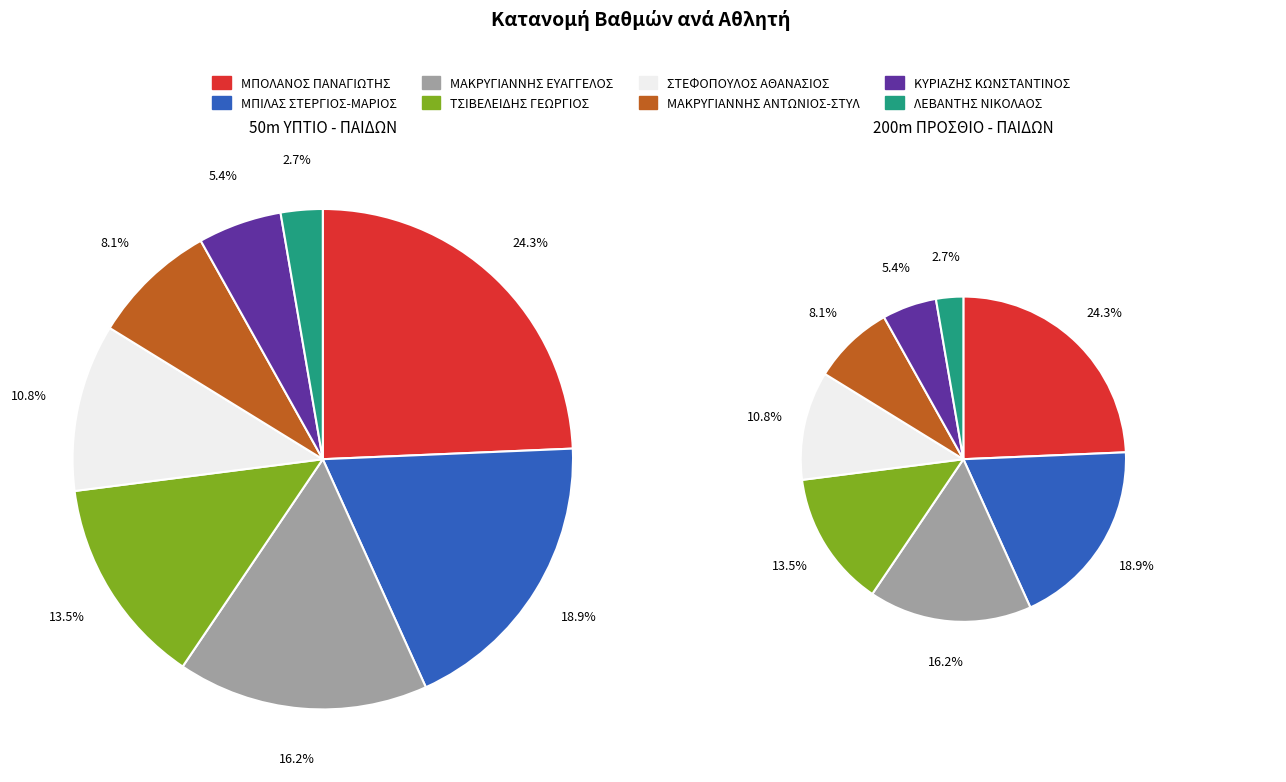

Rank the series by their maximum value, from lowest to highest.

50m ΥΠΤΙΟ - ΠΑΙΔΩΝ, 200m ΠΡΟΣΘΙΟ - ΠΑΙΔΩΝ